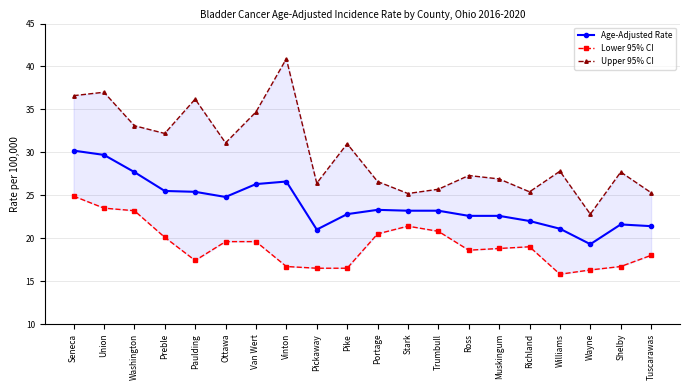

At which label does Lower 95% CI first exceed 19?

Seneca